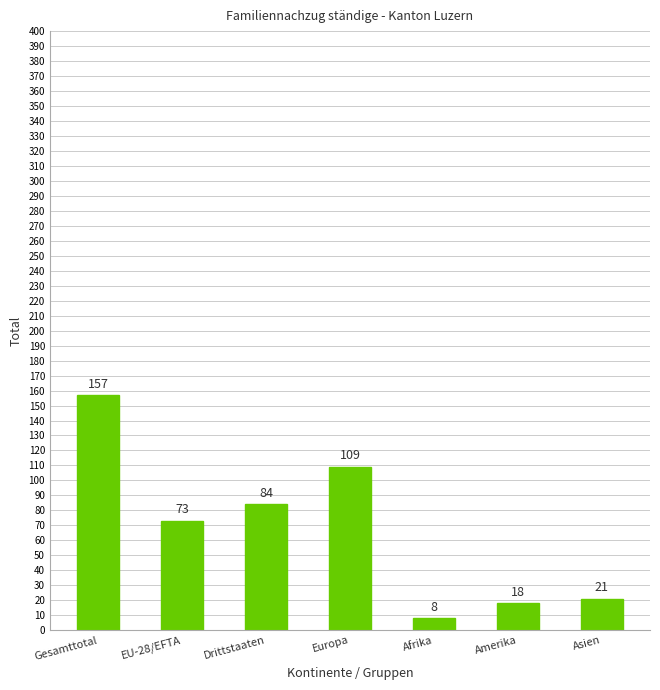

List the labels in order of value, largest first.

Gesamttotal, Europa, Drittstaaten, EU-28/EFTA, Asien, Amerika, Afrika